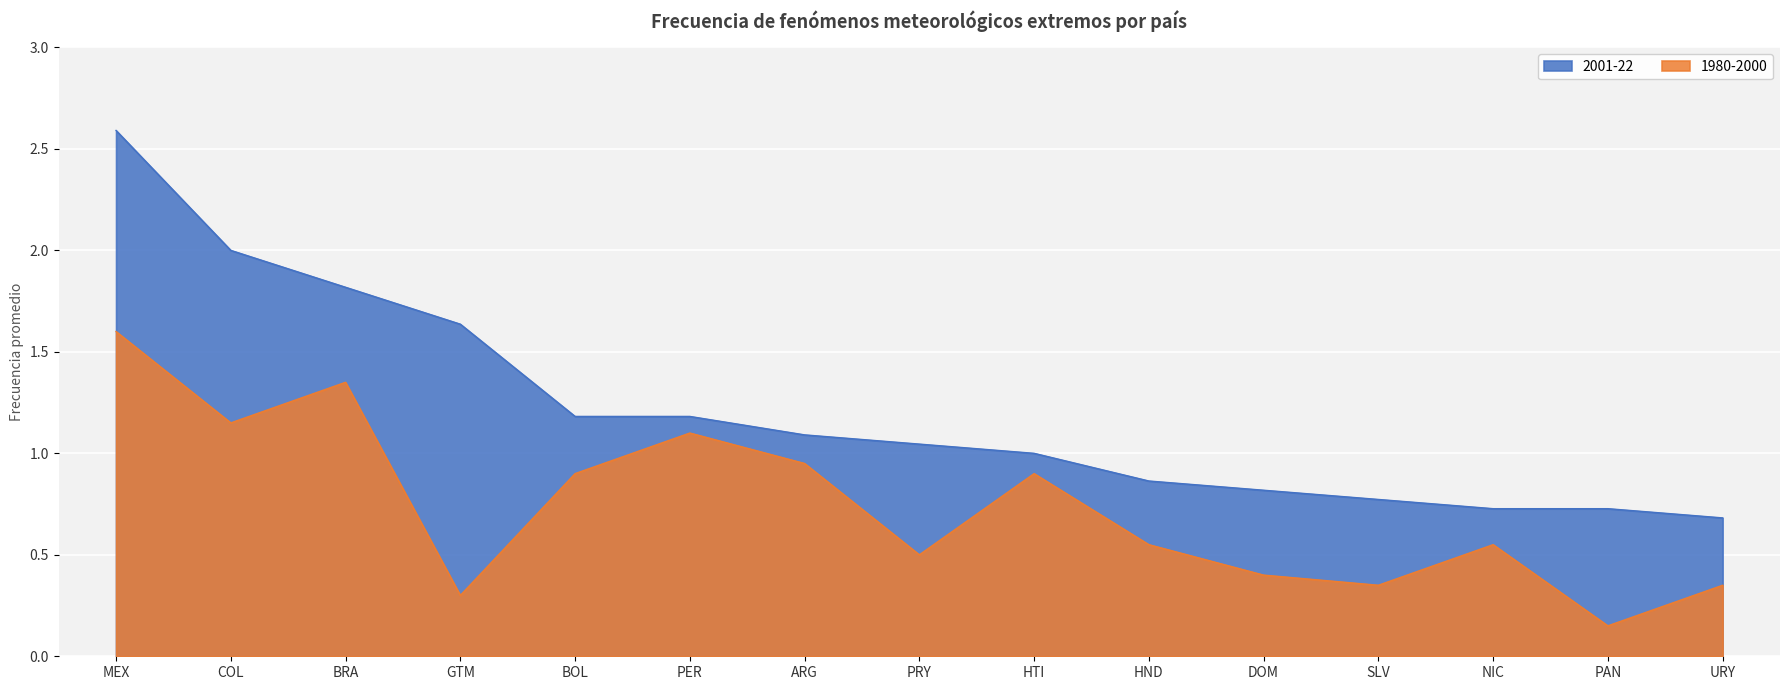

Rank the categories by 2001-22 value from highest to lowest.

MEX, COL, BRA, GTM, BOL, PER, ARG, PRY, HTI, HND, DOM, SLV, NIC, PAN, URY